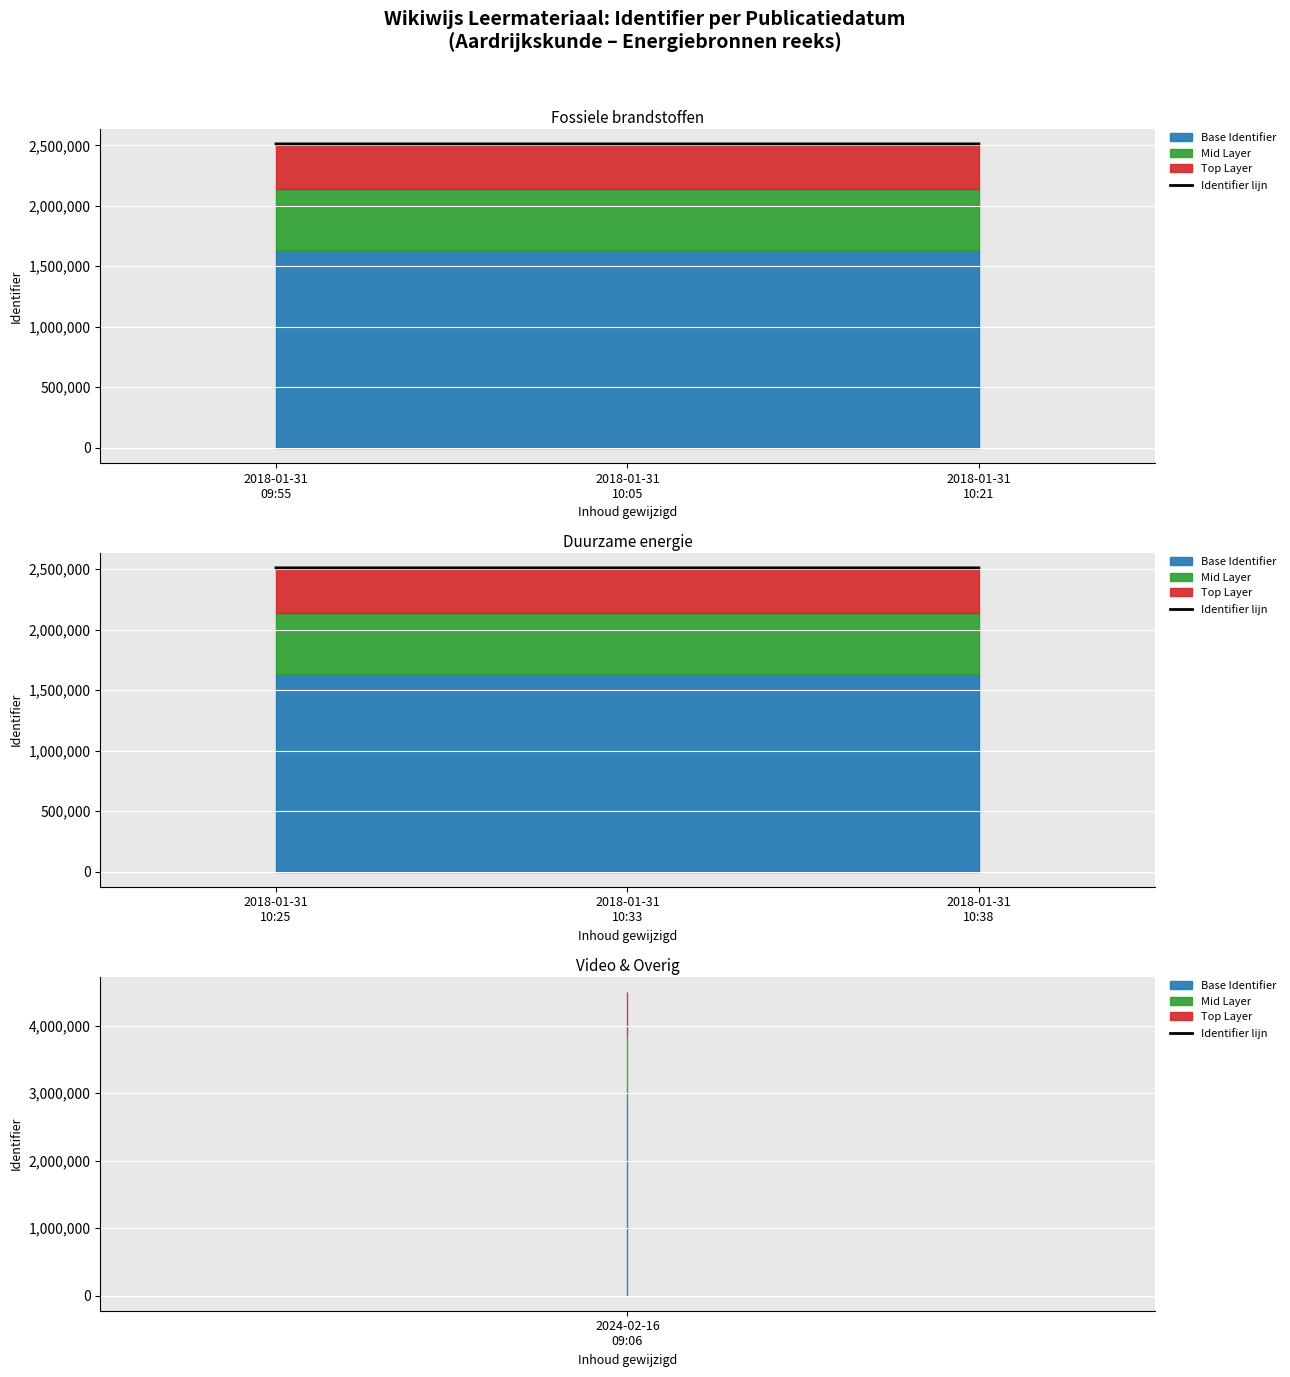

What is the change in value from 2018-01-31 10:25 to 2018-01-31 10:38?

+7